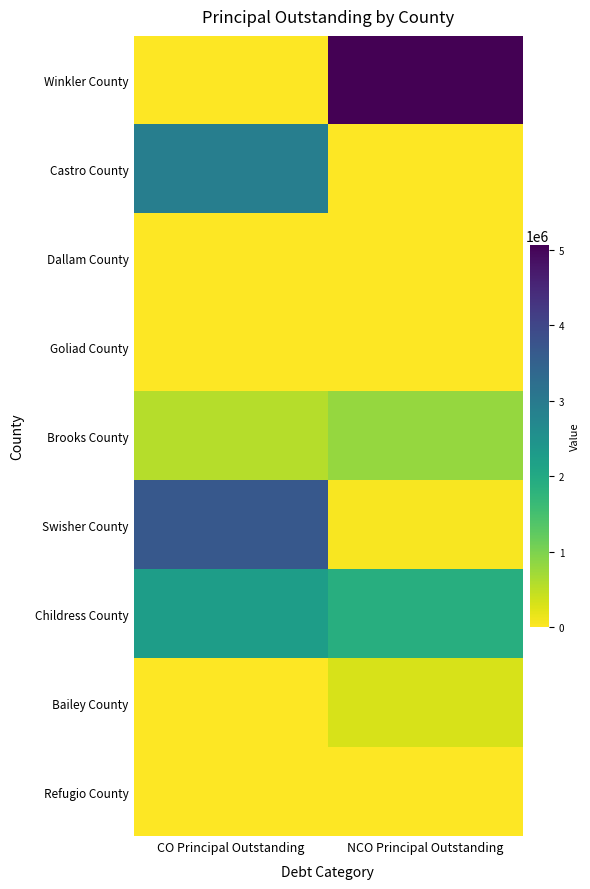

At how many categories does at least one series exceed 2219332?

2